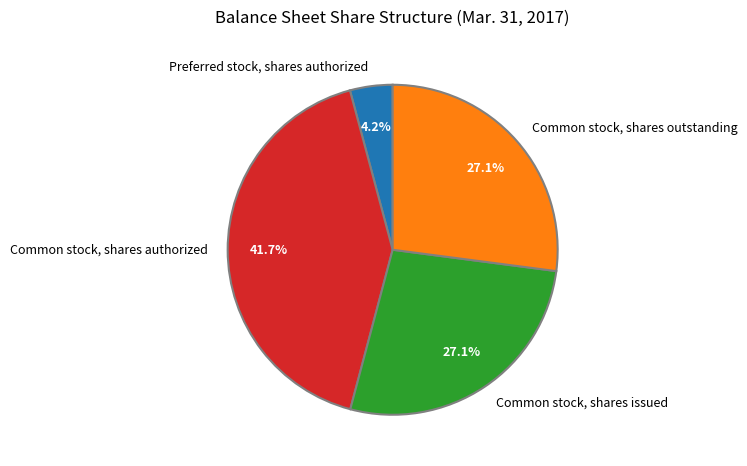

Count the number of slices in the pie.

4